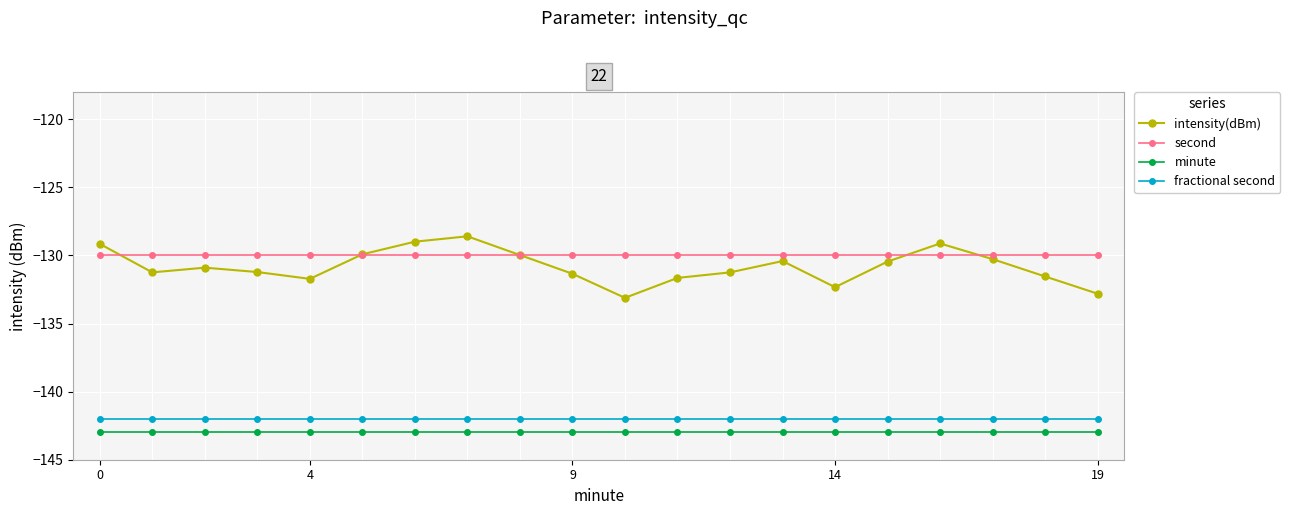

What is the value of the second point at the 11th from the left?

-130.0